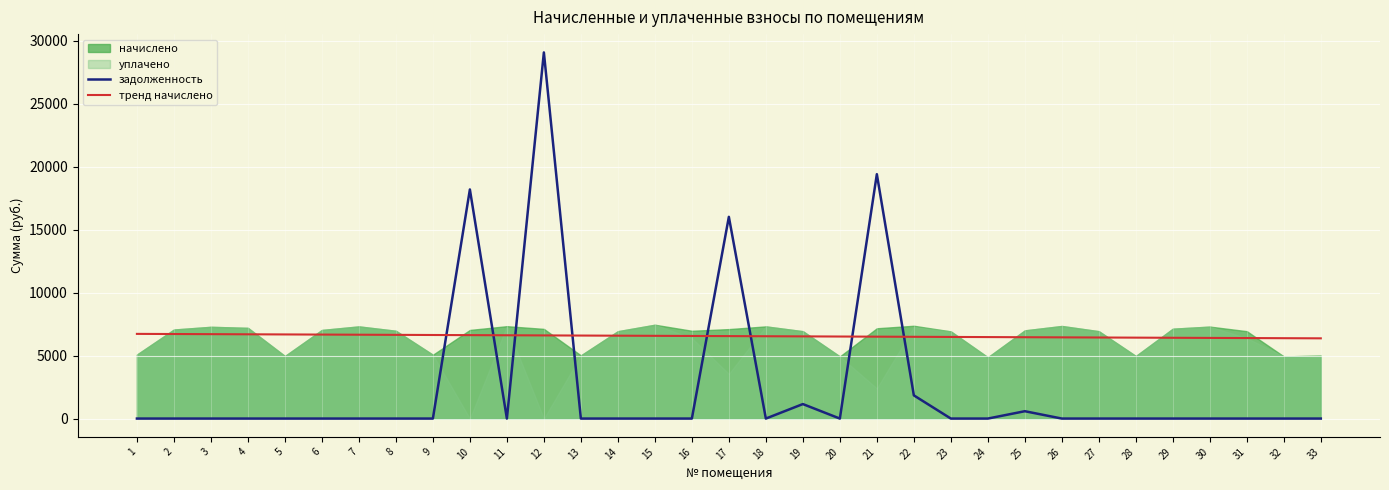

Is it true that тренд начислено equals 3757.8 at 17?

False